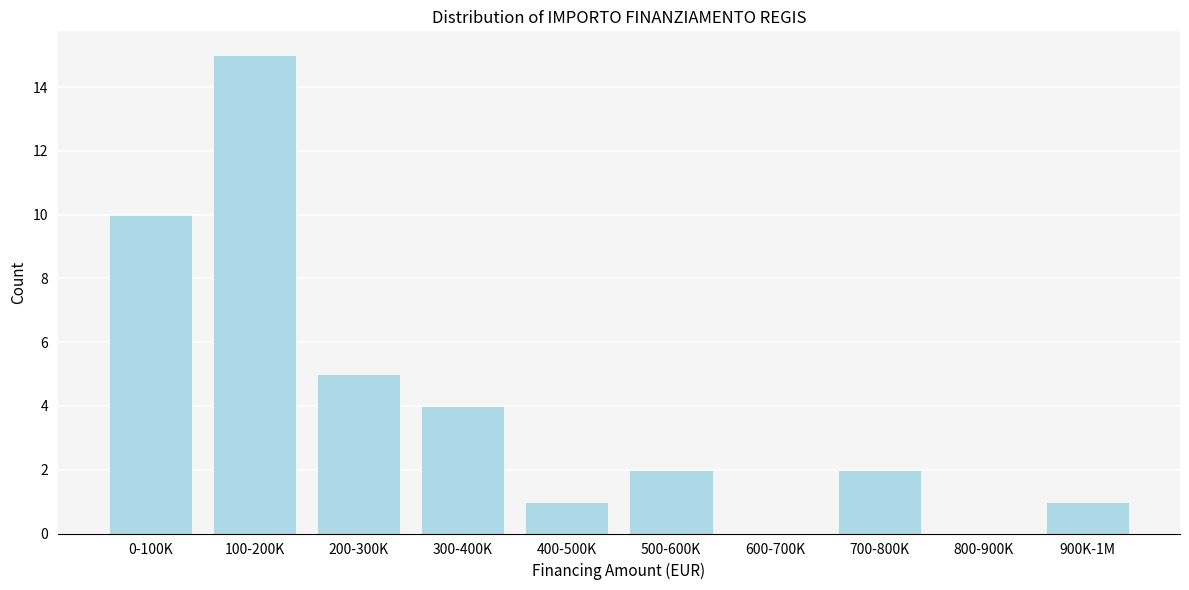

Reading left to right, what are all the values shown in this chart?

0-100K=10	100-200K=15	200-300K=5	300-400K=4	400-500K=1	500-600K=2	600-700K=0	700-800K=2	800-900K=0	900K-1M=1